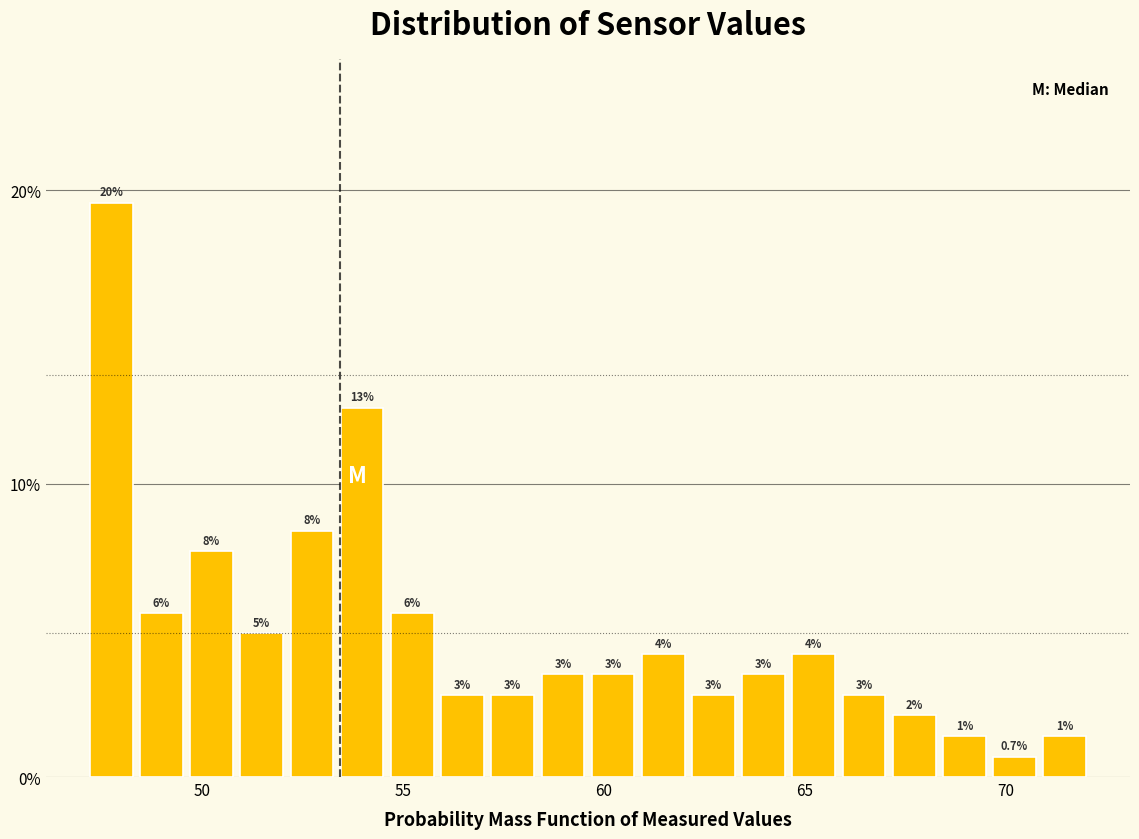

Around what value on the x-axis is the tallest bar? Give the approximate position of its centre, as read against the axis.

47.5